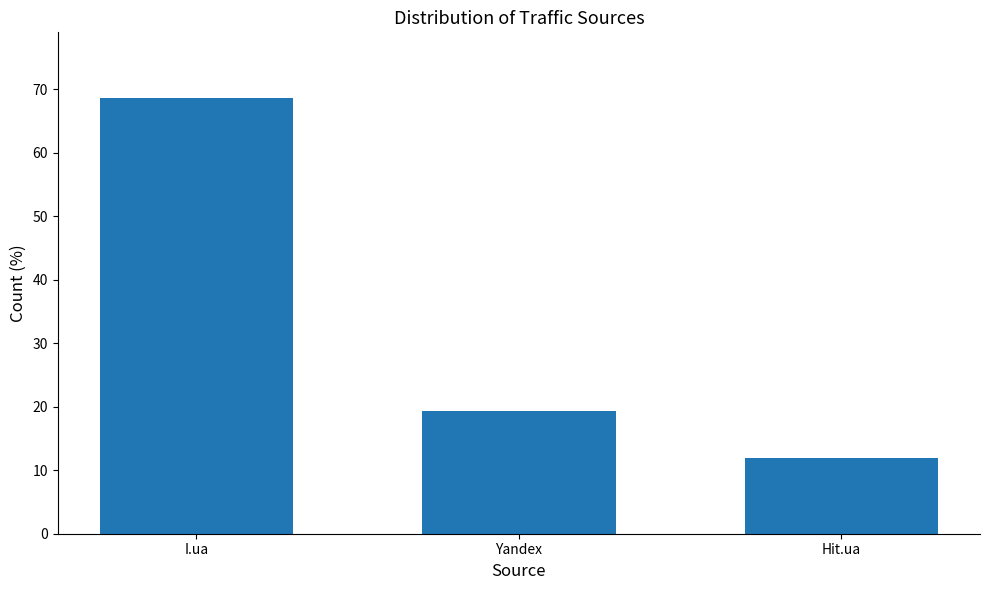

What is the sum of the values at I.ua and Hit.ua?

80.6